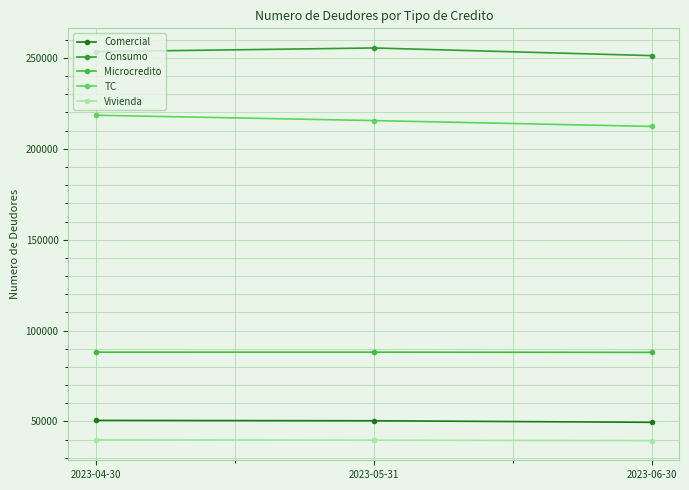

Which series has the largest range (max minus min)?

TC